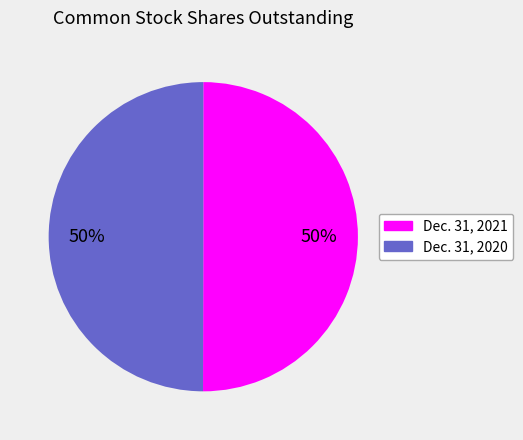

To the nearest percent, what is the average slice percentage?

50%